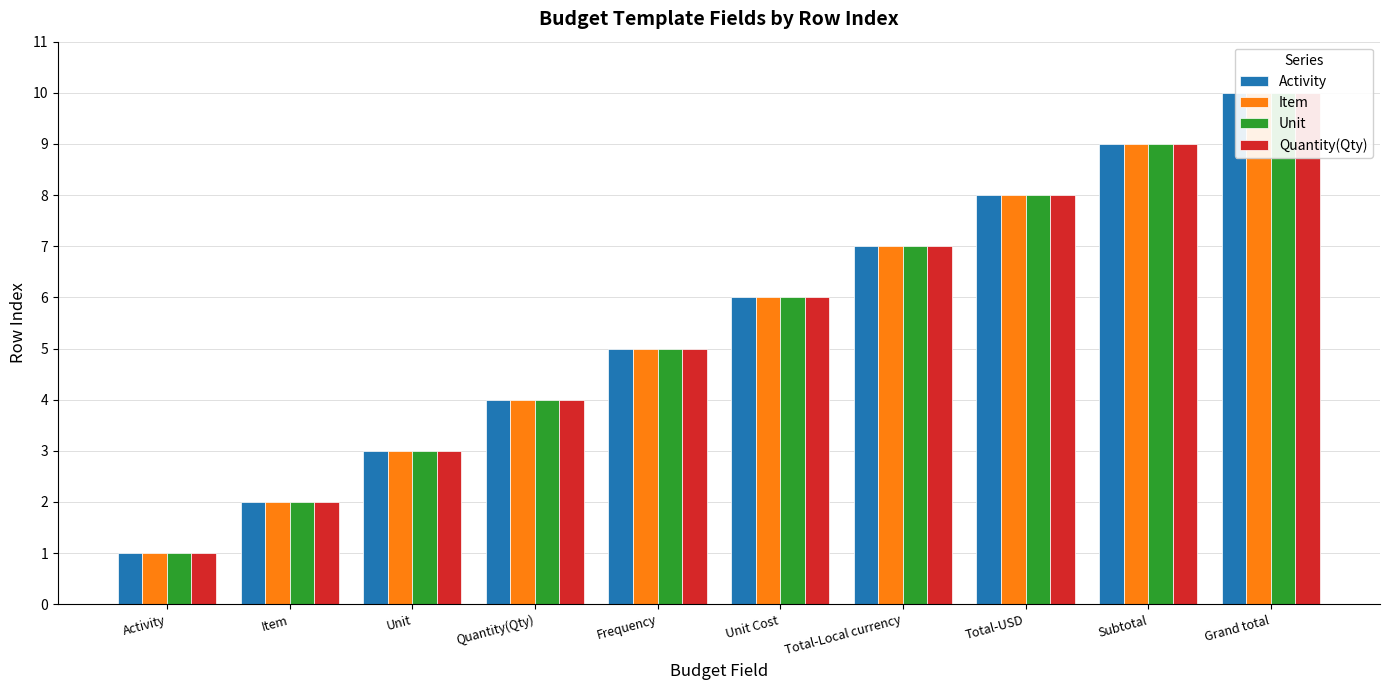

Reading left to right, what are all the values shown in this chart?

Activity: 1	2	3	4	5	6	7	8	9	10
Item: 1	2	3	4	5	6	7	8	9	10
Unit: 1	2	3	4	5	6	7	8	9	10
Quantity(Qty): 1	2	3	4	5	6	7	8	9	10